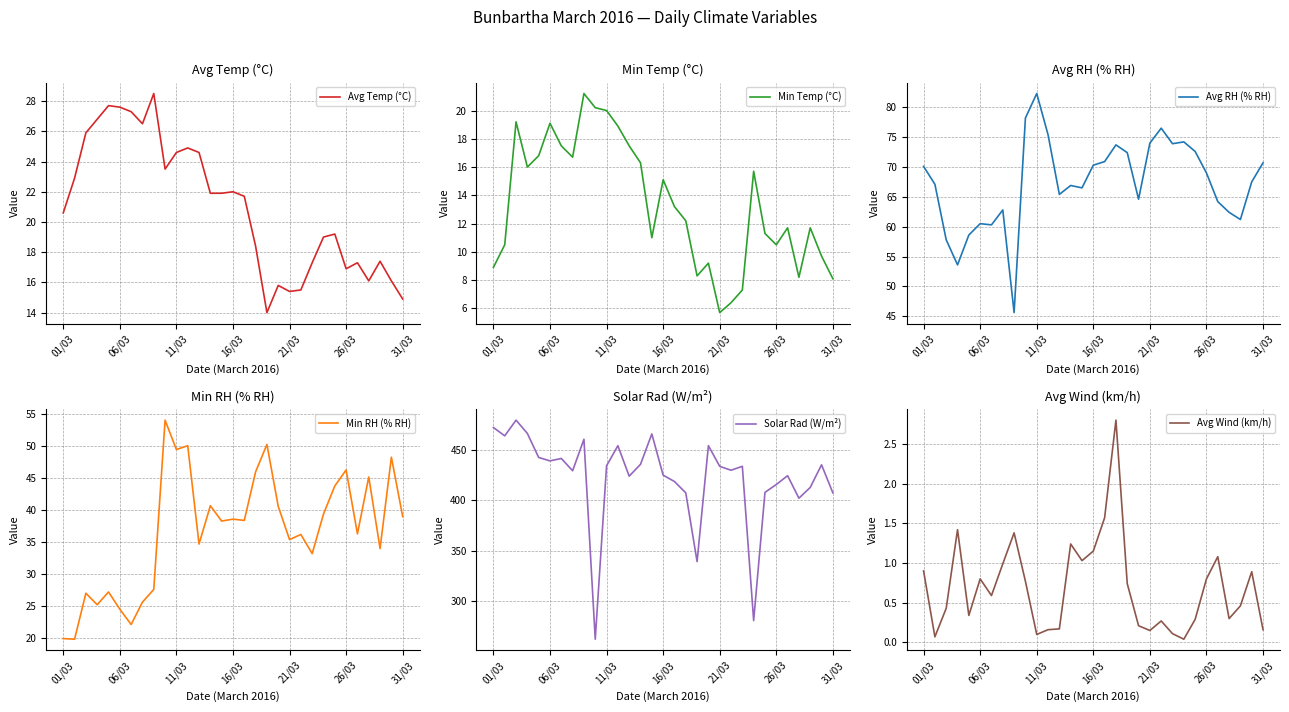

The Avg RH (% RH) series shows 70.1 at 01/03. True or false?

True